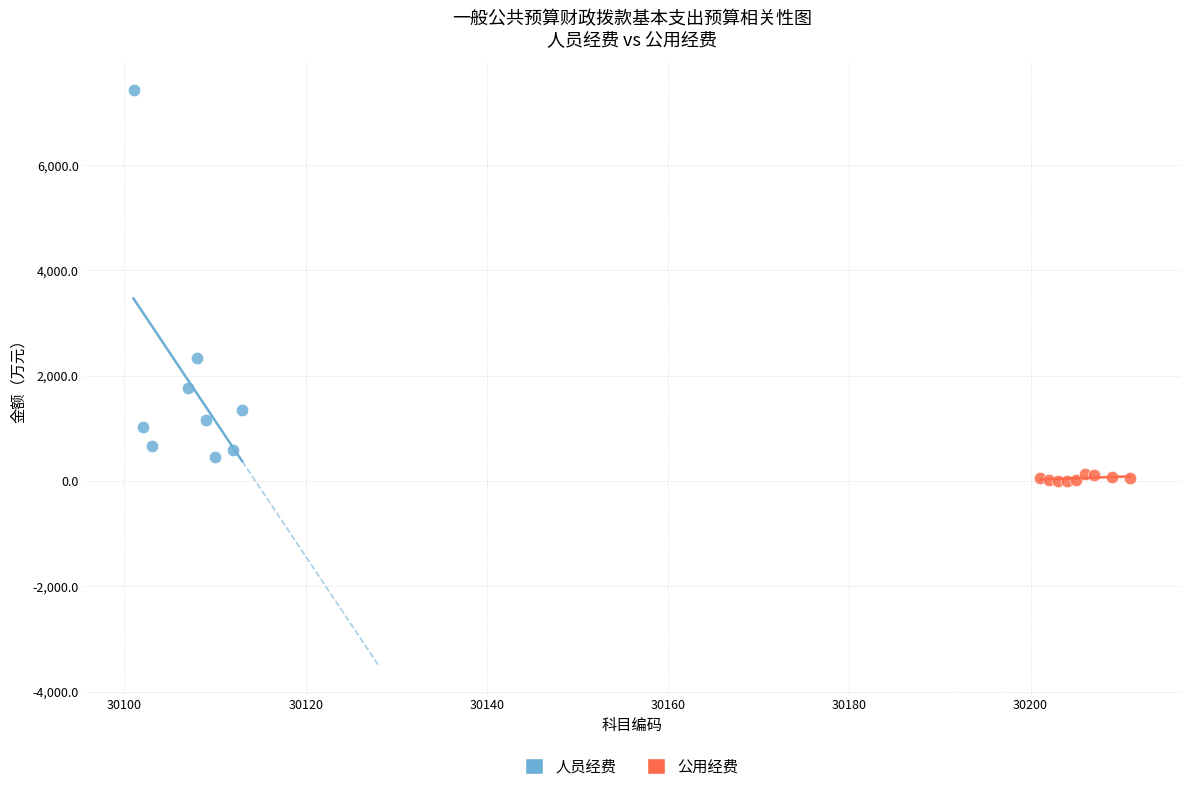

Which series reaches the minimum Y coordinate?

公用经费